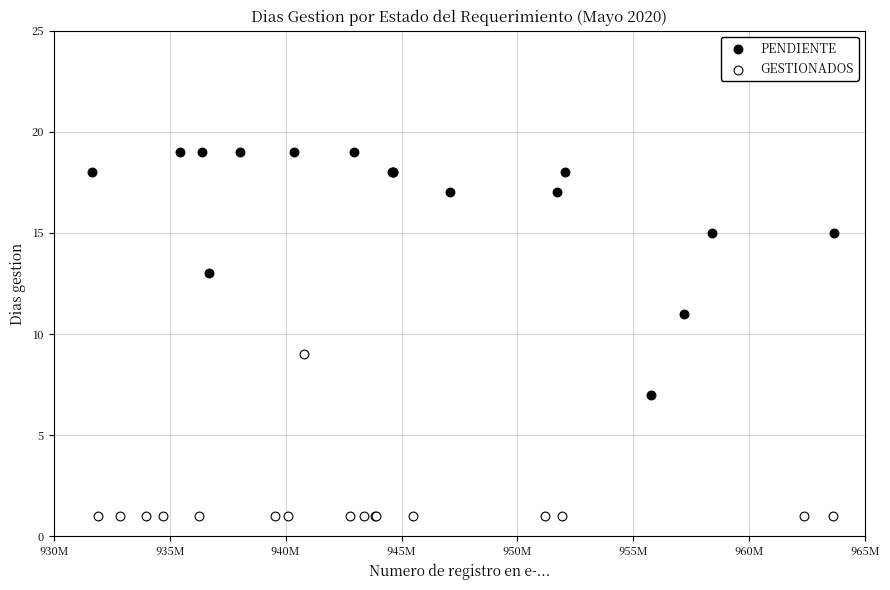

Which series contains the lowest Y value?

GESTIONADOS